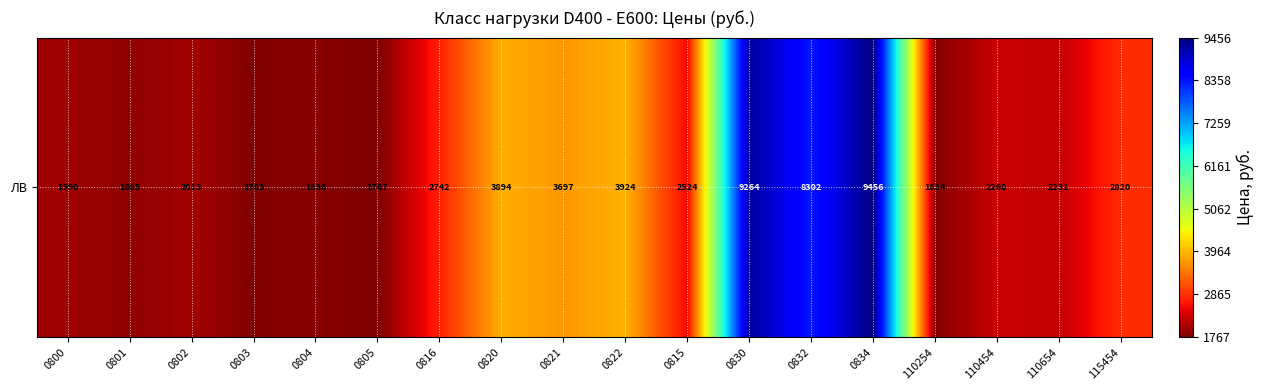

What is the sum of the values at 0830 and 0815?

11788